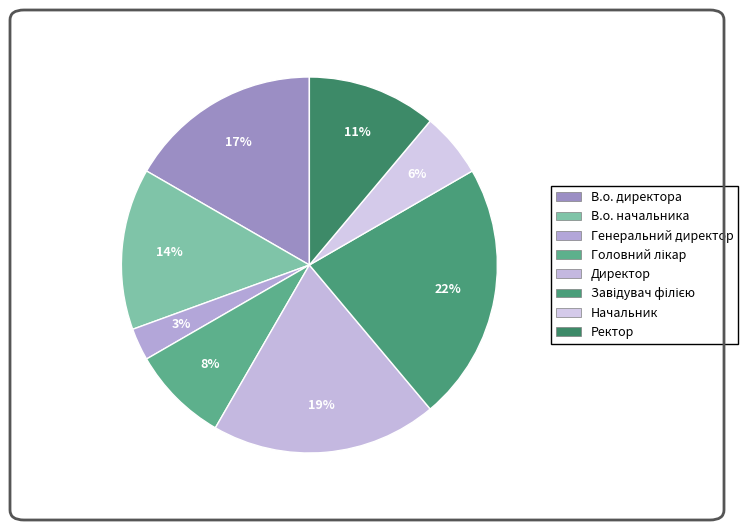

Count the number of slices in the pie.

8